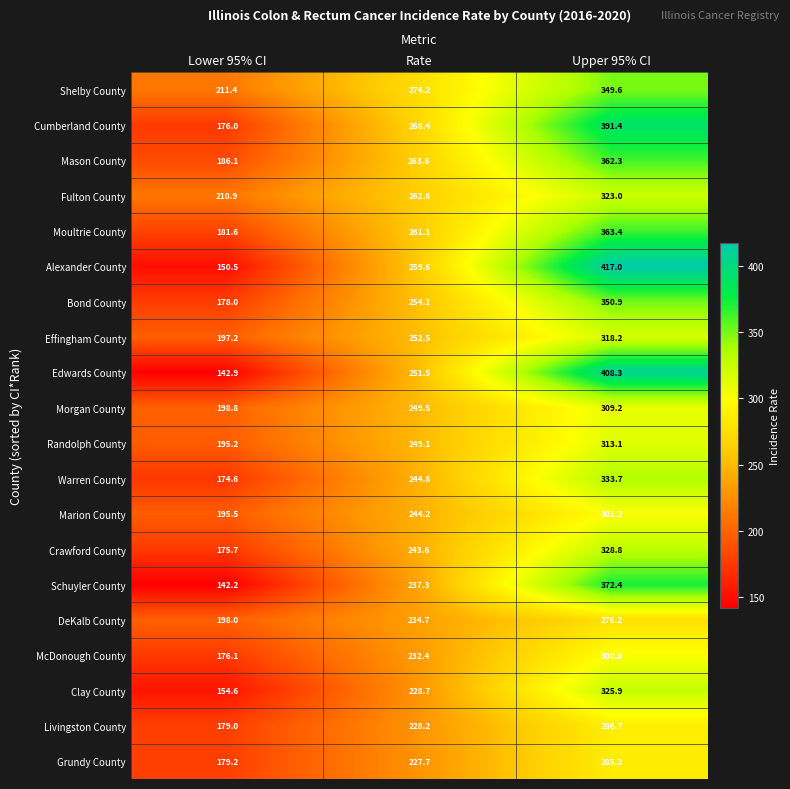

What is the maximum value for Shelby County?

349.6